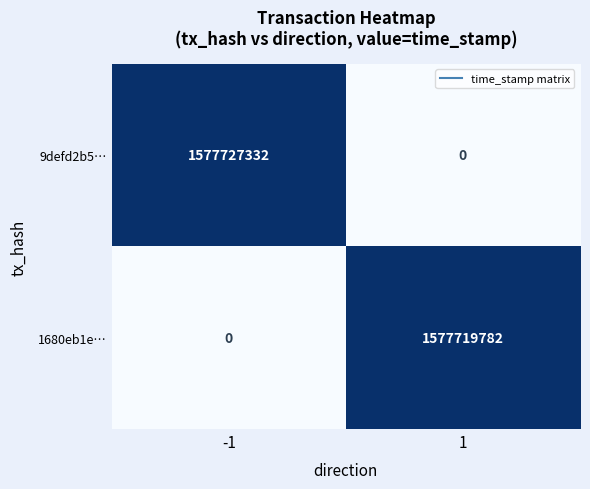

Is it true that 1680eb1e… equals 1577719782 at 1?

True